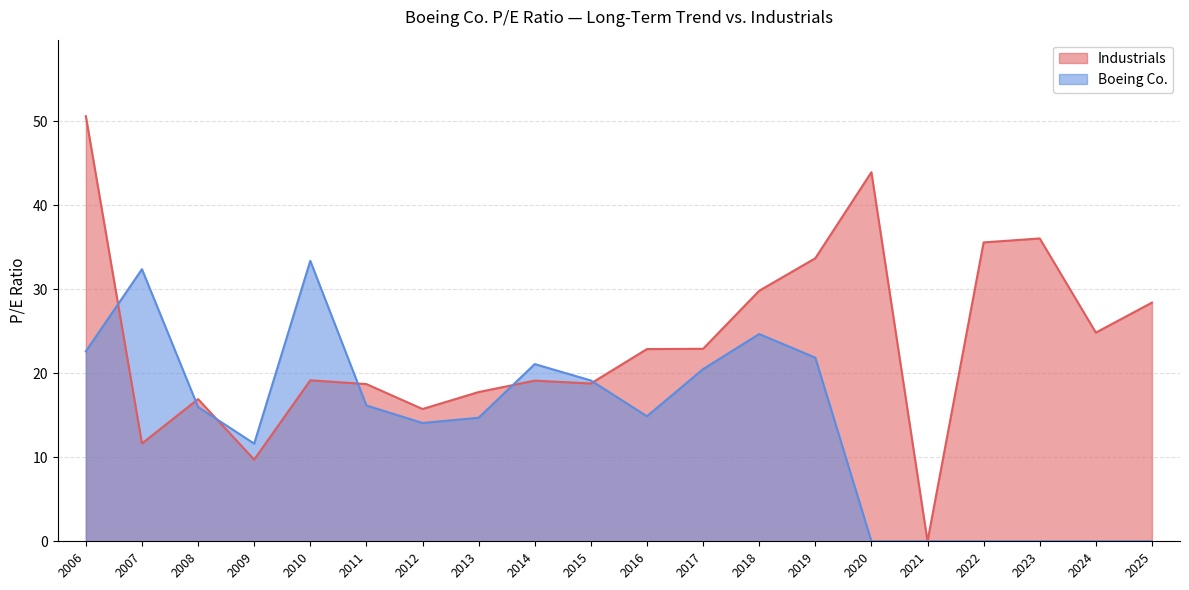

What is the spread (max minus min) of values at 2016?

8.0